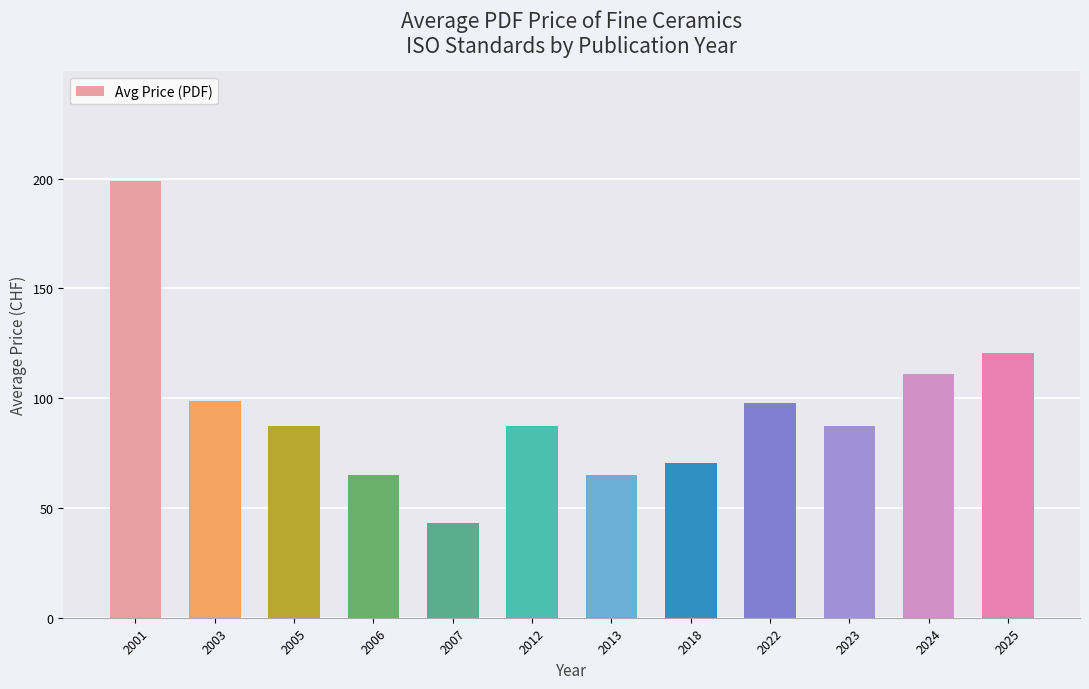

What is the difference between the values at 2001 and 2003?

100.3